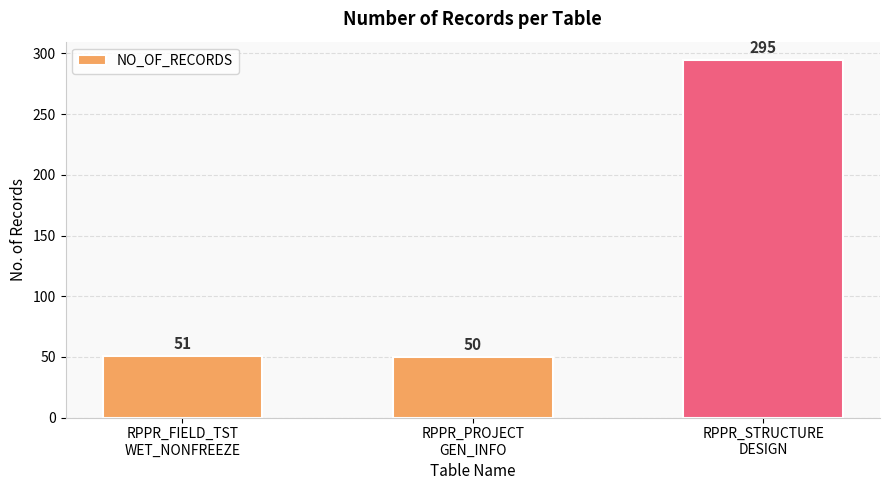

What is the value of the 2nd bar from the left?

50